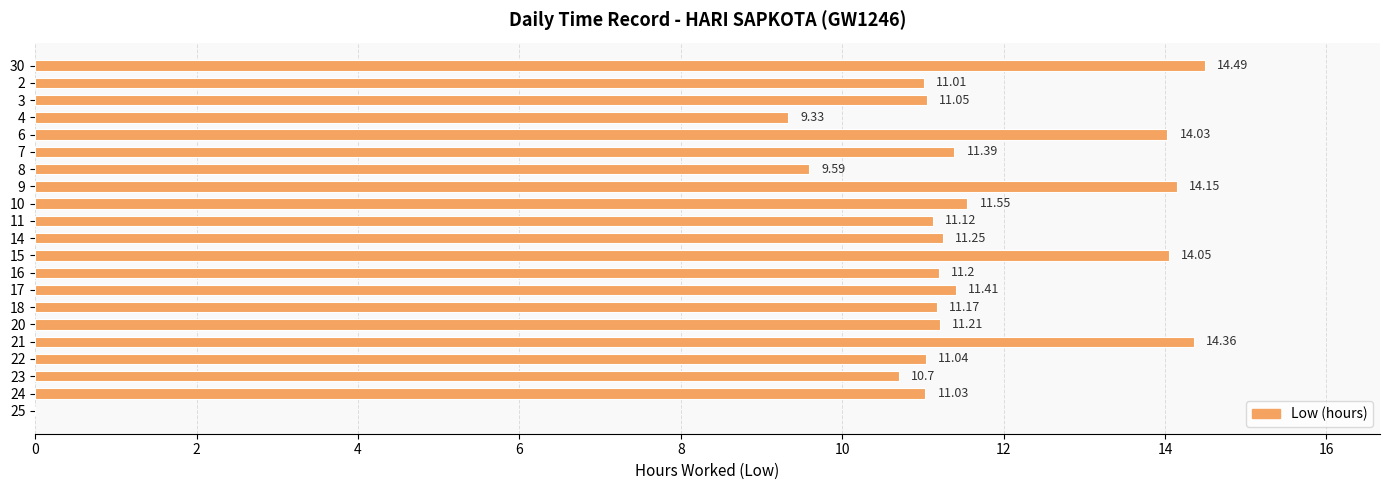

What is the sum of the values at 20 and 24?

22.2